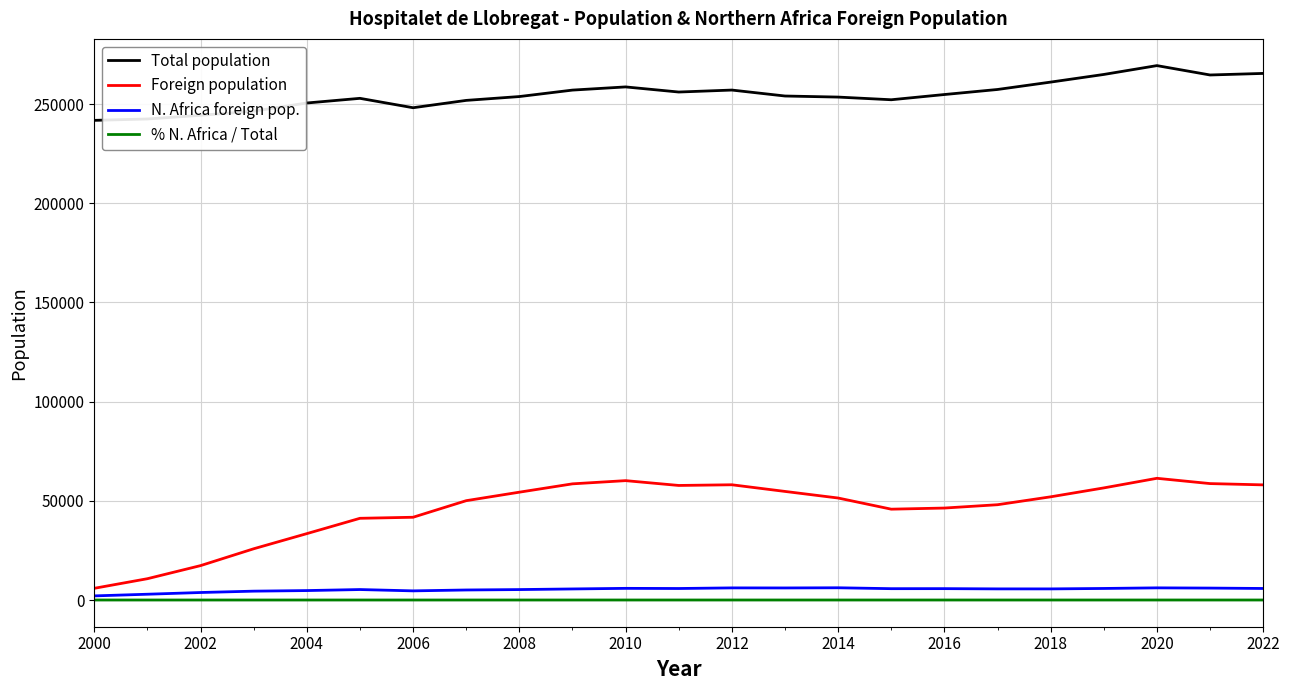

True or false: Total population and N. Africa foreign pop. intersect in this chart.

False